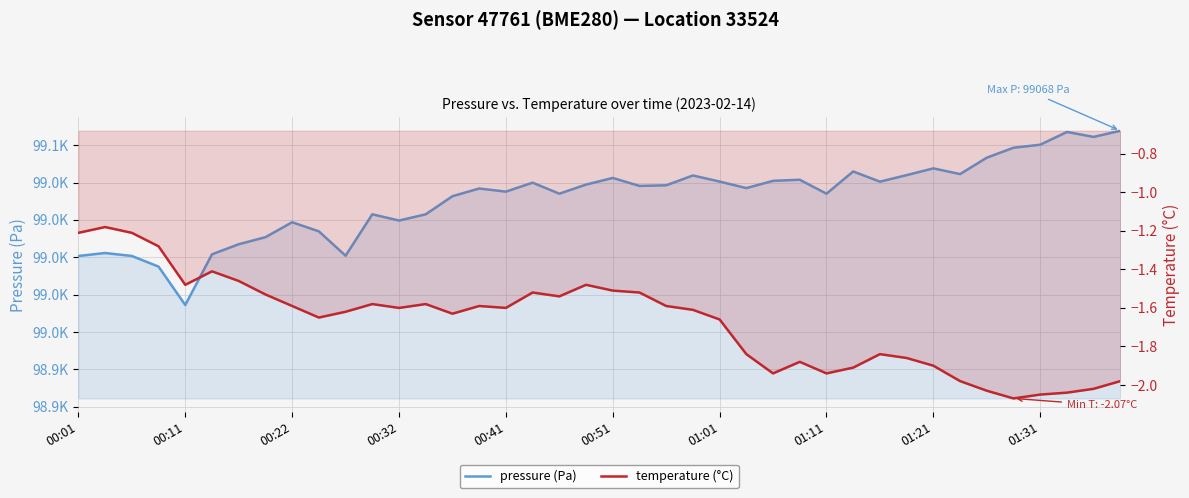

What is the sum of all temperature (°C) values?

-66.9